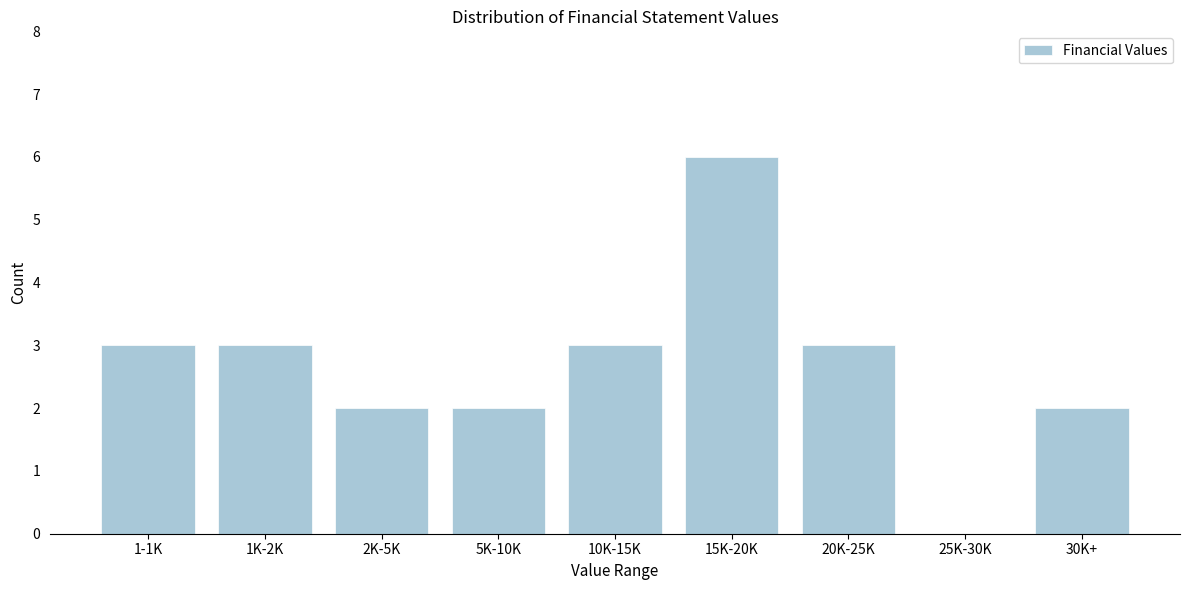

Reading left to right, transcribe all the data shown in this chart.

1-1K=3	1K-2K=3	2K-5K=2	5K-10K=2	10K-15K=3	15K-20K=6	20K-25K=3	25K-30K=0	30K+=2